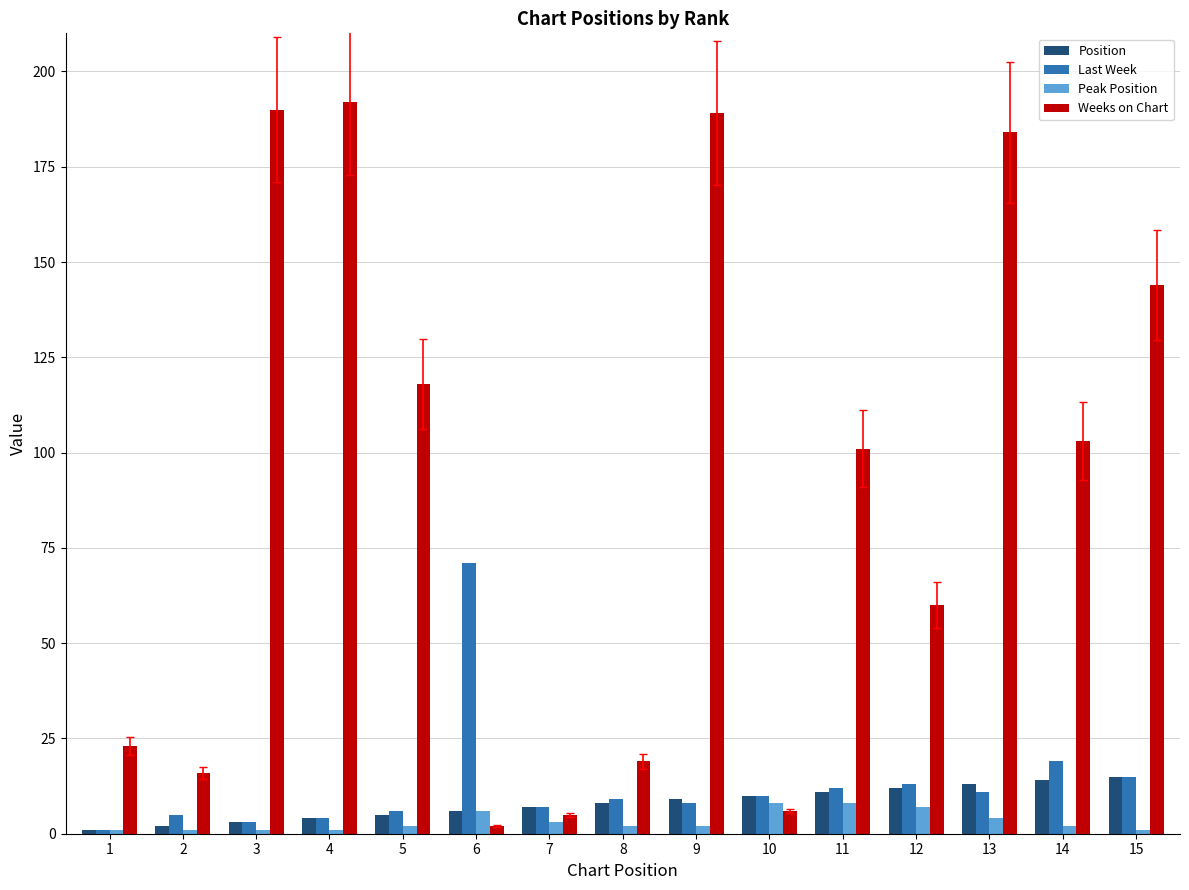

What are all the series names shown in the legend?

Position, Last Week, Peak Position, Weeks on Chart